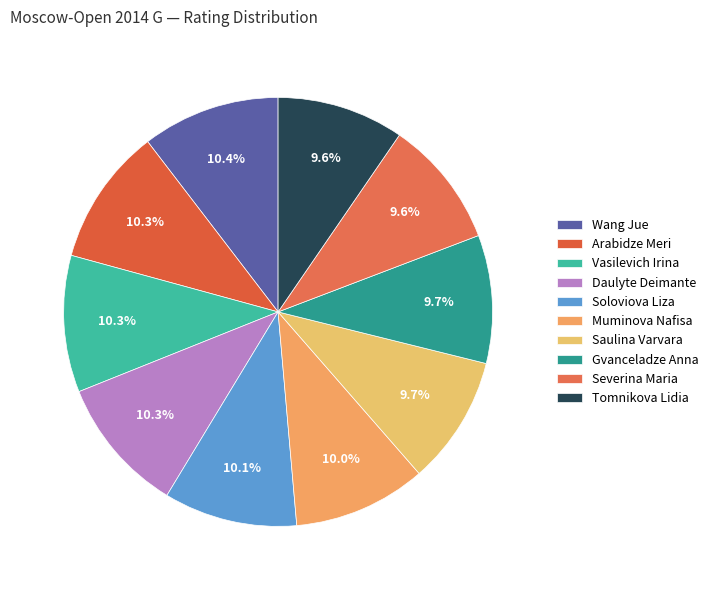

To the nearest percent, what portion does Severina Maria represent?

10%